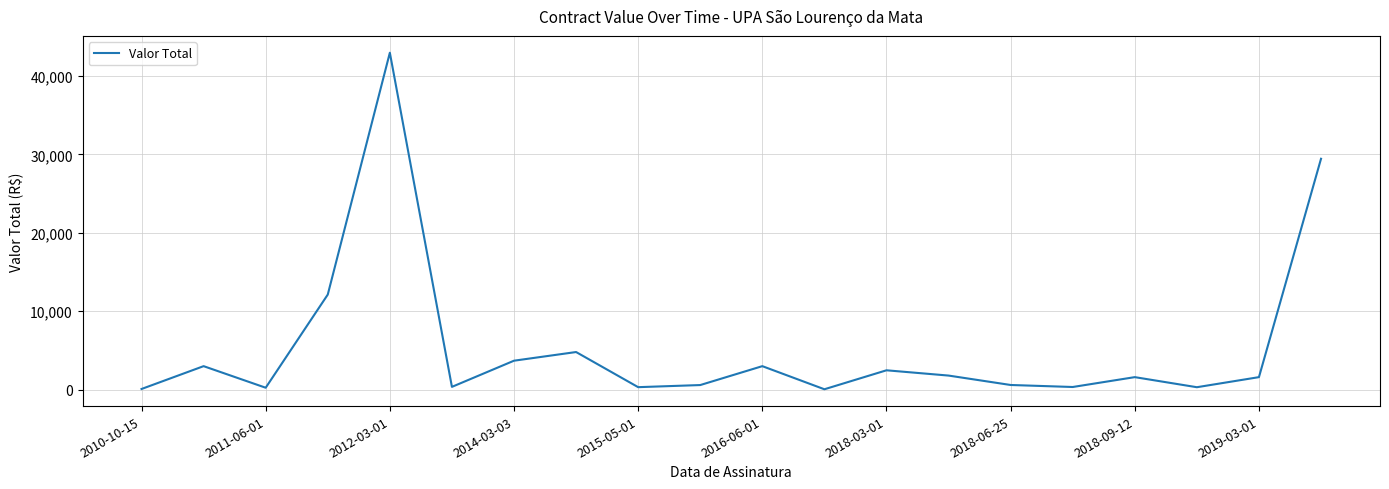

What is the greatest value displayed?

42952.1